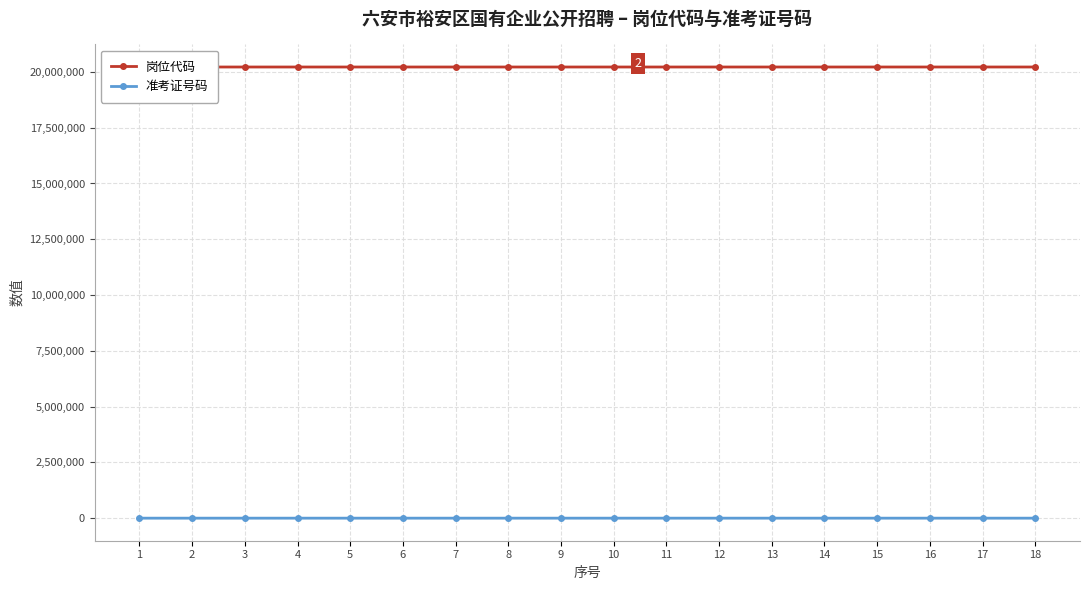

List the series in order of their overall mean, lowest first.

准考证号码, 岗位代码